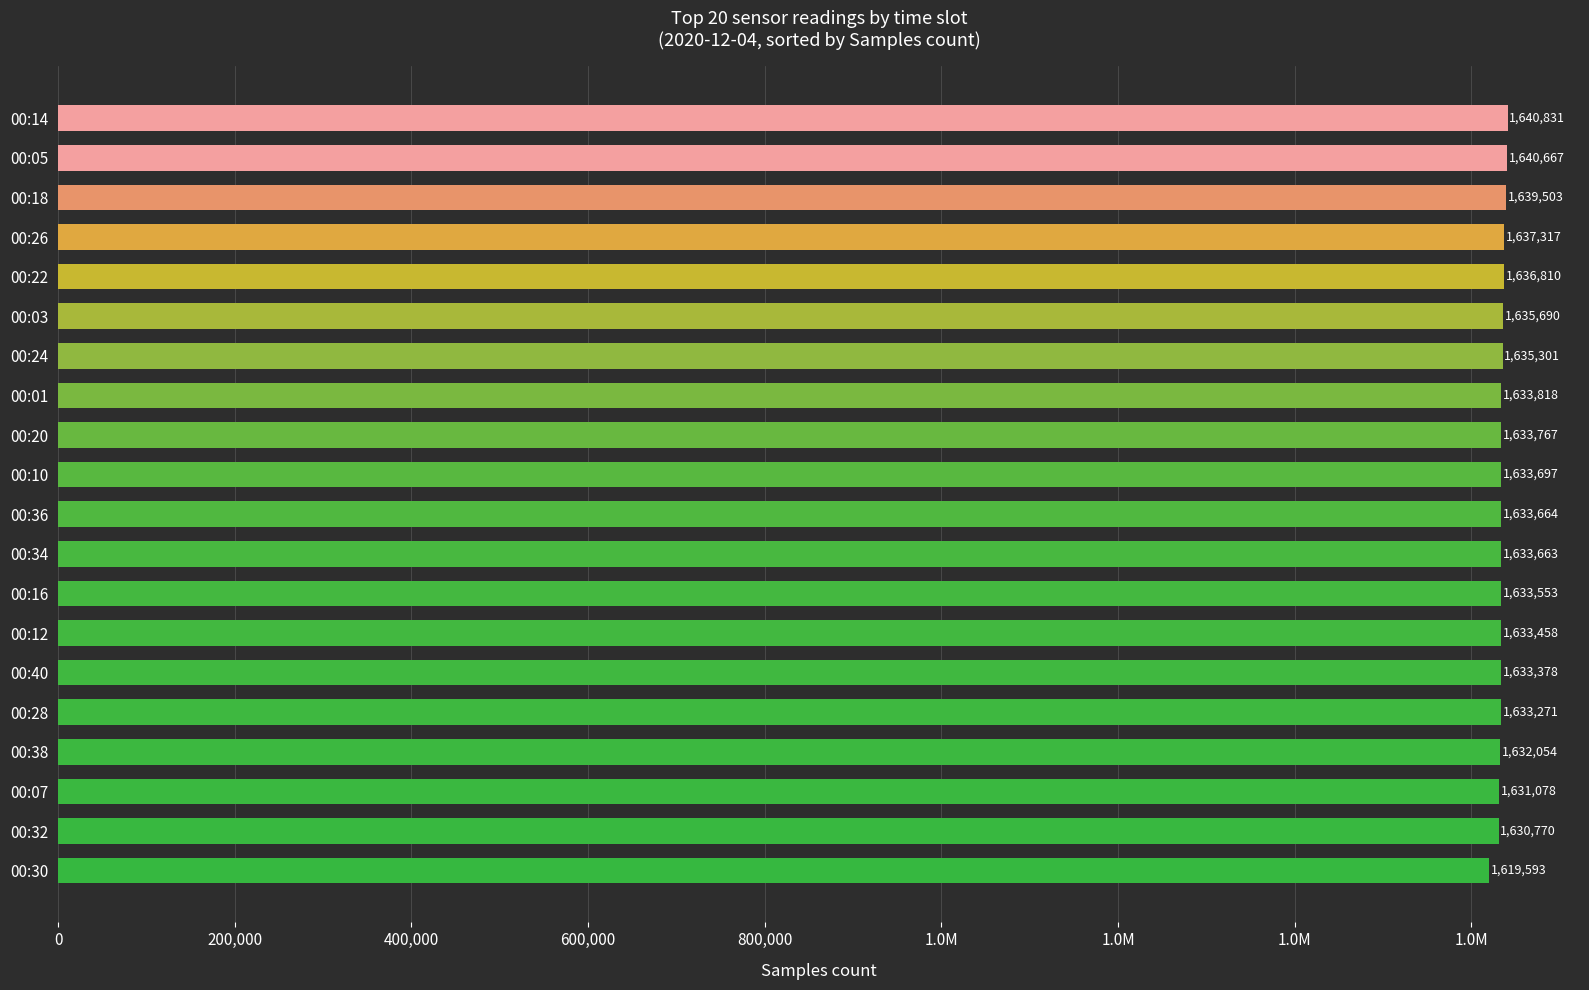

What is the average value?

1634094